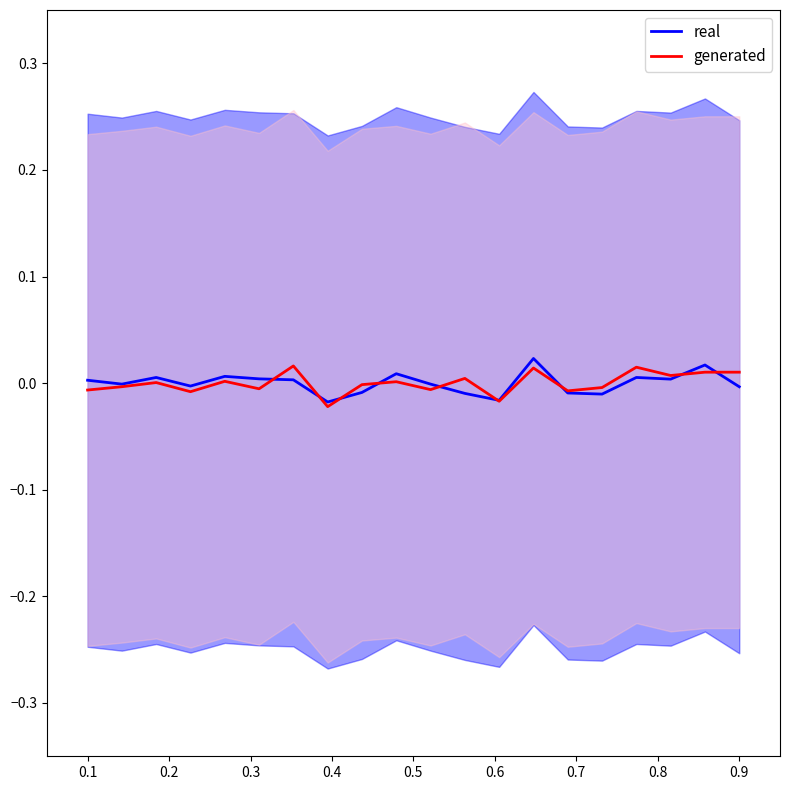

How many values in the real series exceed 0?

10